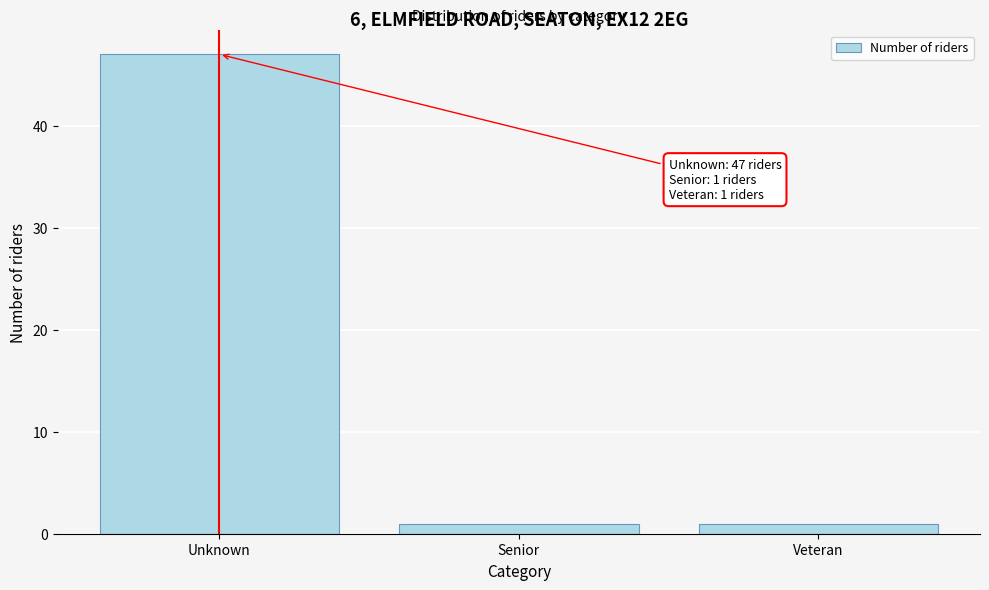

Reading left to right, list all the values displayed in this chart.

47	1	1